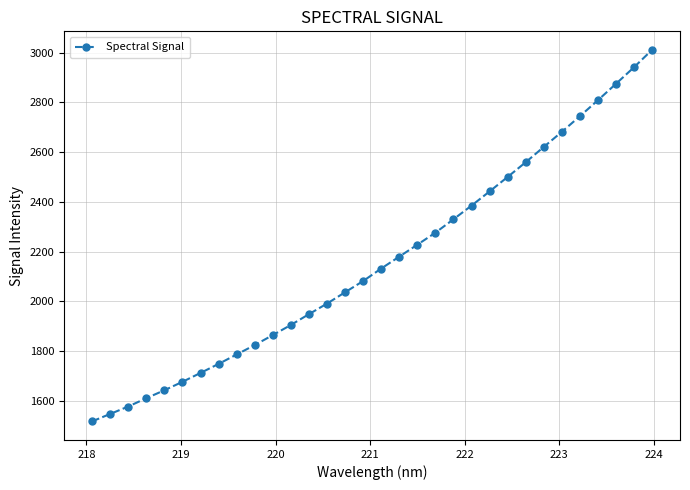

What is the value of the 7th point from the left?

1713.1